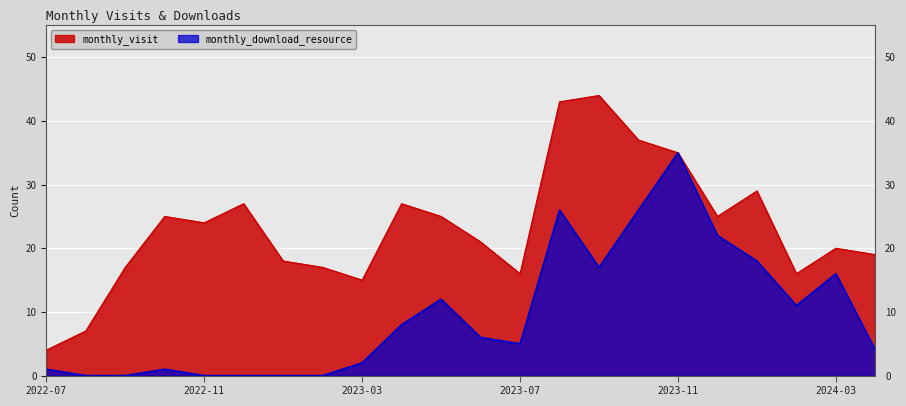

What value does the monthly_visit series have at 2023-04, to the nearest 10?

30